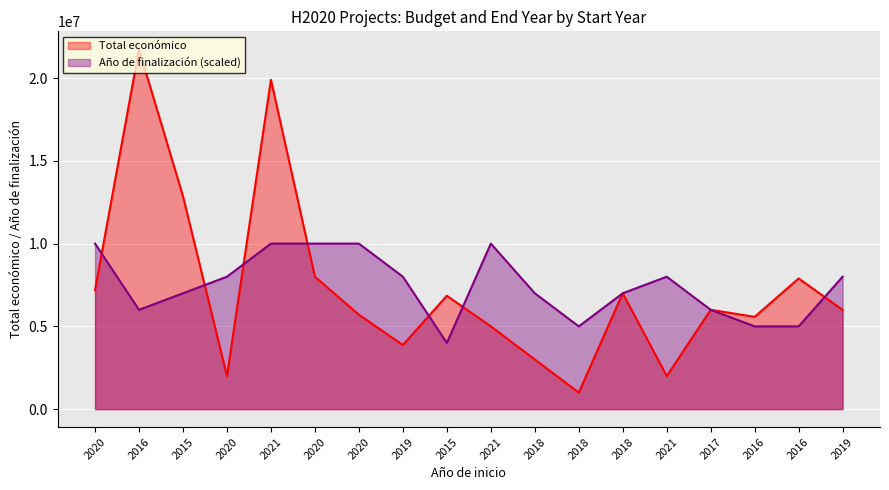

Reading left to right, transcribe all the data shown in this chart.

Total económico: 2020=7199787	2016=21733649	2015=12861529	2020=1999937	2021=19896326	2020=7999771	2020=5703693	2019=3873244	2015=6850000	2021=4999563	2018=3002007	2018=999823	2018=6999771	2021=1999886	2017=5999934	2016=5575828	2016=7895657	2019=5995904
Año de finalización: 2020=10000000	2016=6000000	2015=7000000	2020=8000000	2021=10000000	2020=10000000	2020=10000000	2019=8000000	2015=4000000	2021=10000000	2018=7000000	2018=5000000	2018=7000000	2021=8000000	2017=6000000	2016=5000000	2016=5000000	2019=8000000